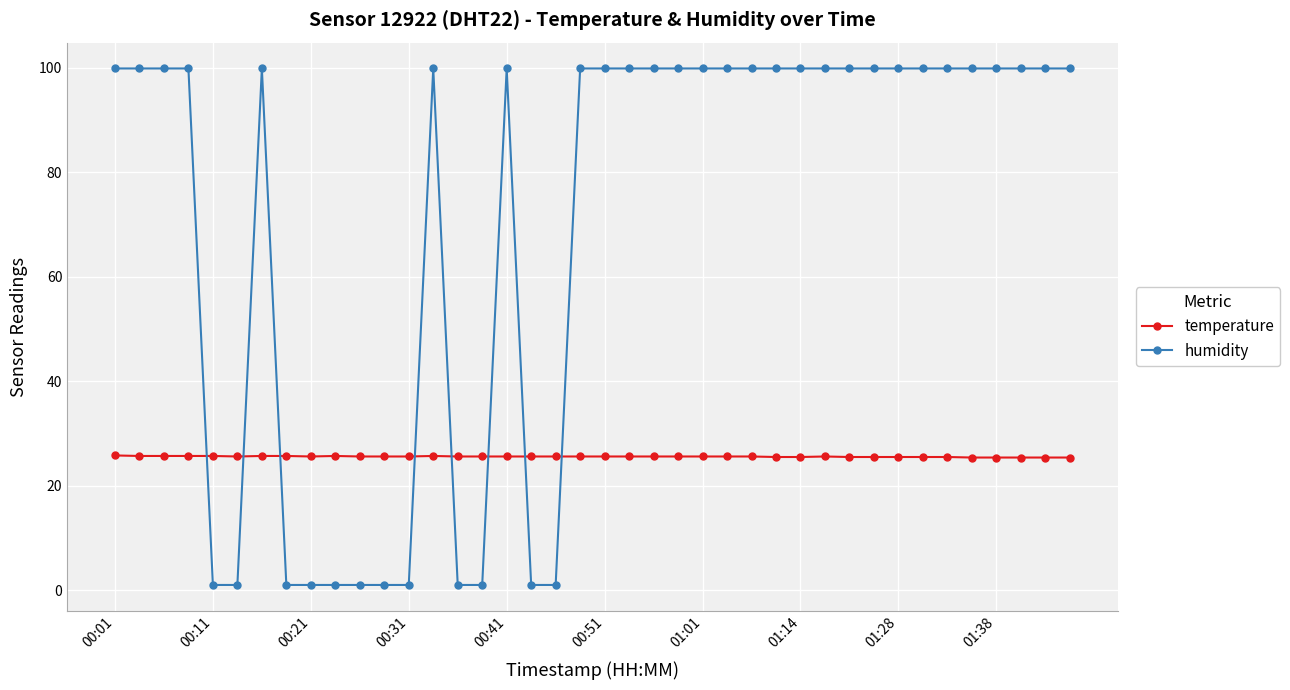

After their last crossing, which series has the higher values: humidity or temperature?

humidity